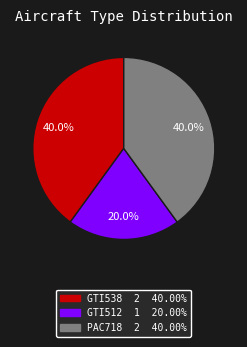

To the nearest percent, what is the difference between the largest and smallest slice percentages?

20%